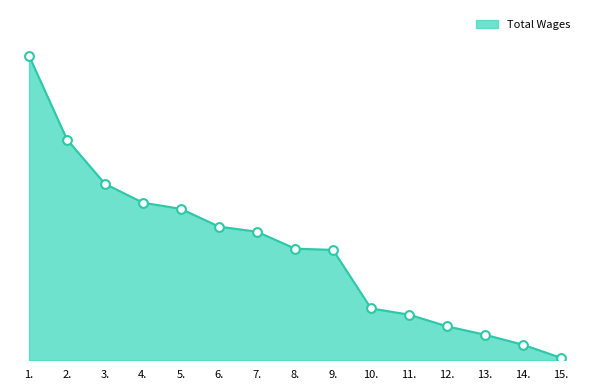

Between 15. and 9., which is larger?

9.